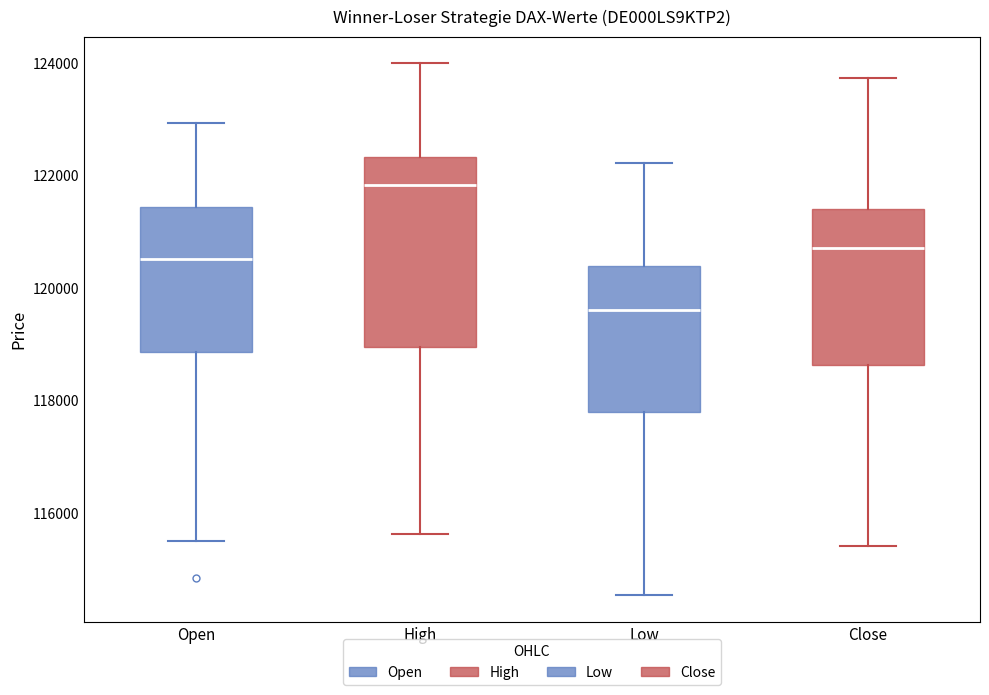

Reading left to right, transcribe this box plot: for each box, give where its median line is, the range the box spans, and where its two whiskers end, as read against the y-axis. The values are not printed on the chart, so give them approximately, as read against the axis.

Open: median 120600, box 118800 to 121400, whiskers 115600 to 123000
High: median 121800, box 119000 to 122400, whiskers 115600 to 124000
Low: median 119600, box 117800 to 120400, whiskers 114600 to 122200
Close: median 120800, box 118600 to 121400, whiskers 115400 to 123800